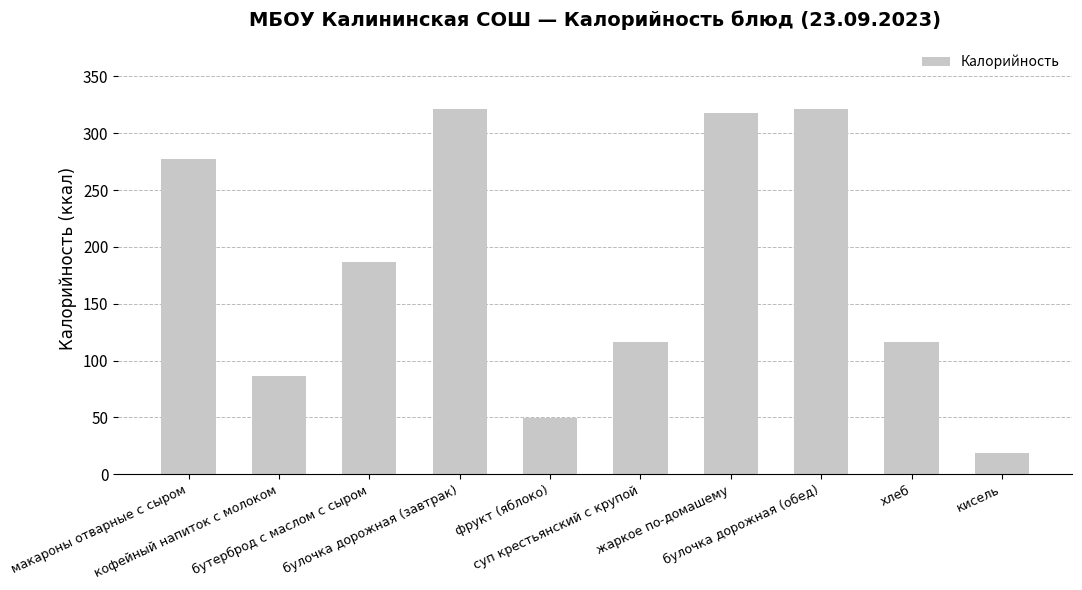

Are the bars horizontal?

No